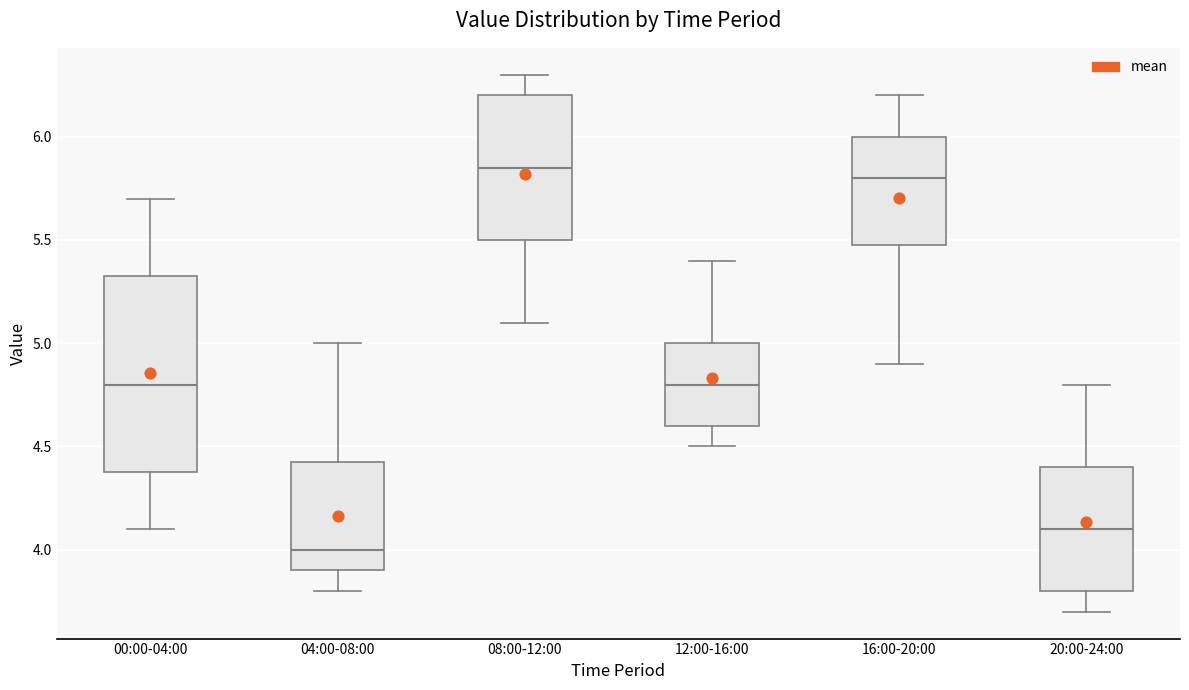

Where does the upper whisker of the box for 16:00-20:00 end on the y-axis? The values are not printed on the chart, so give them approximately, as read against the axis.

6.20